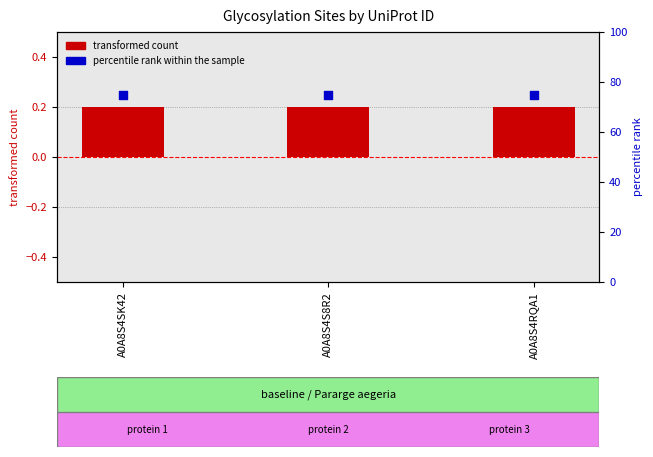

At how many categories does at least one series exceed 54?

3